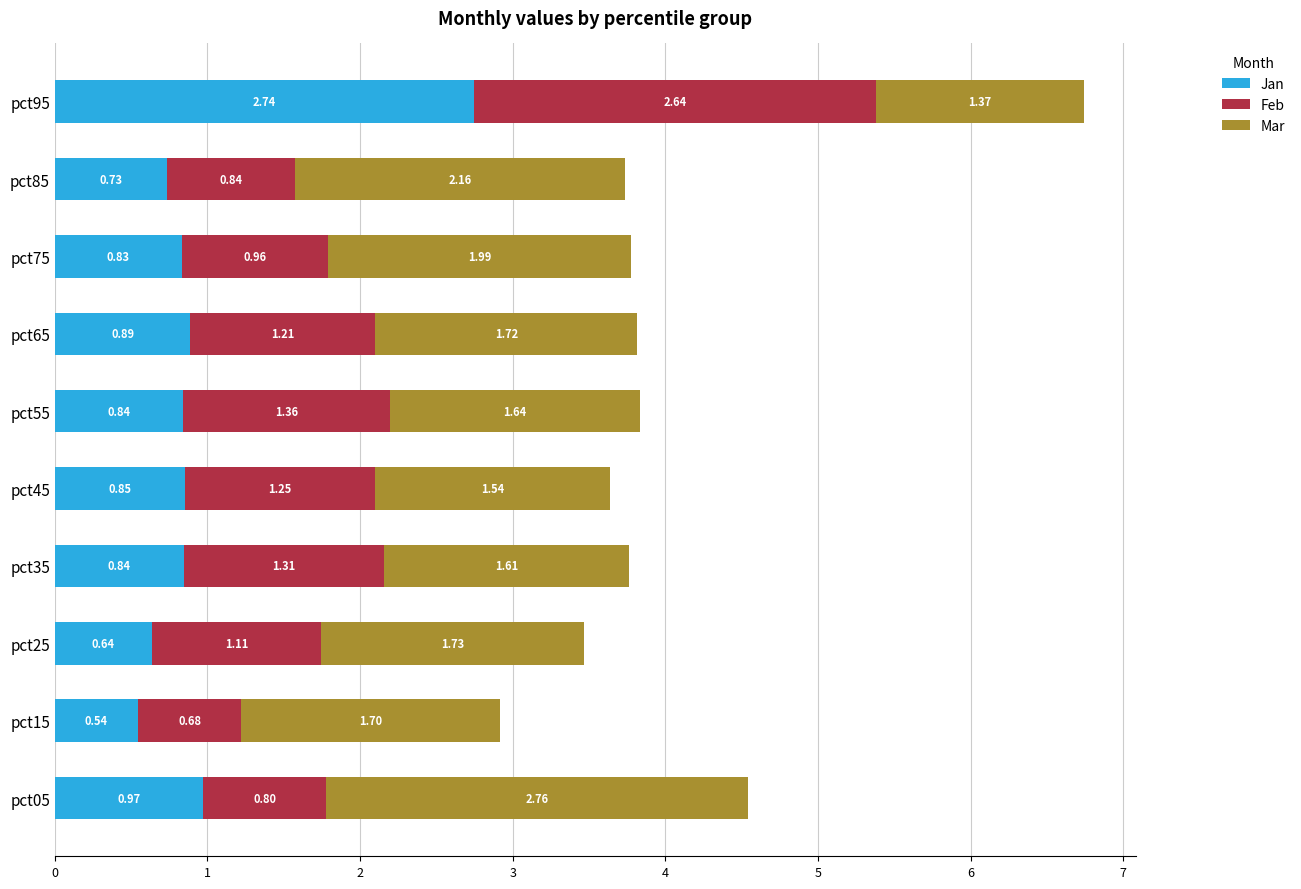

What is the difference between the maximum and second lowest values in the Jan series?

2.1